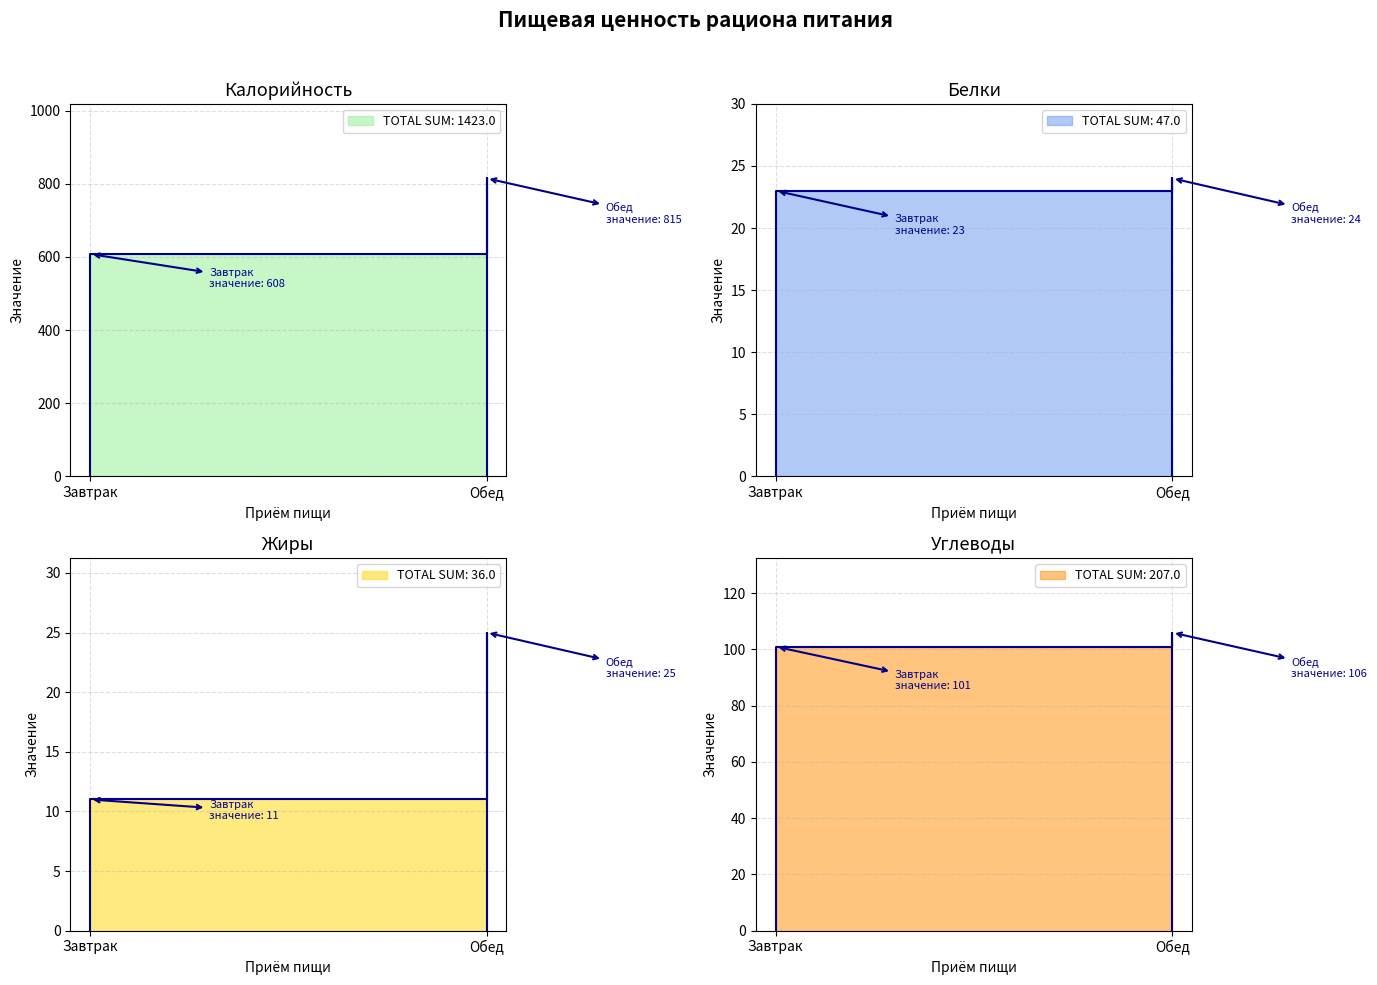

What is the sum of the Углеводы values at Завтрак and Обед?

207